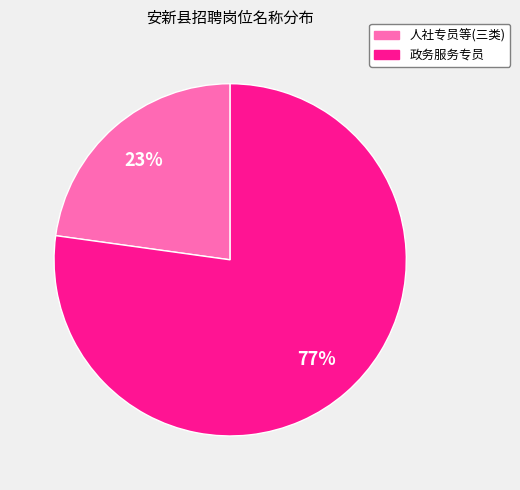

Is there any slice that represents more than half of the pie?

Yes